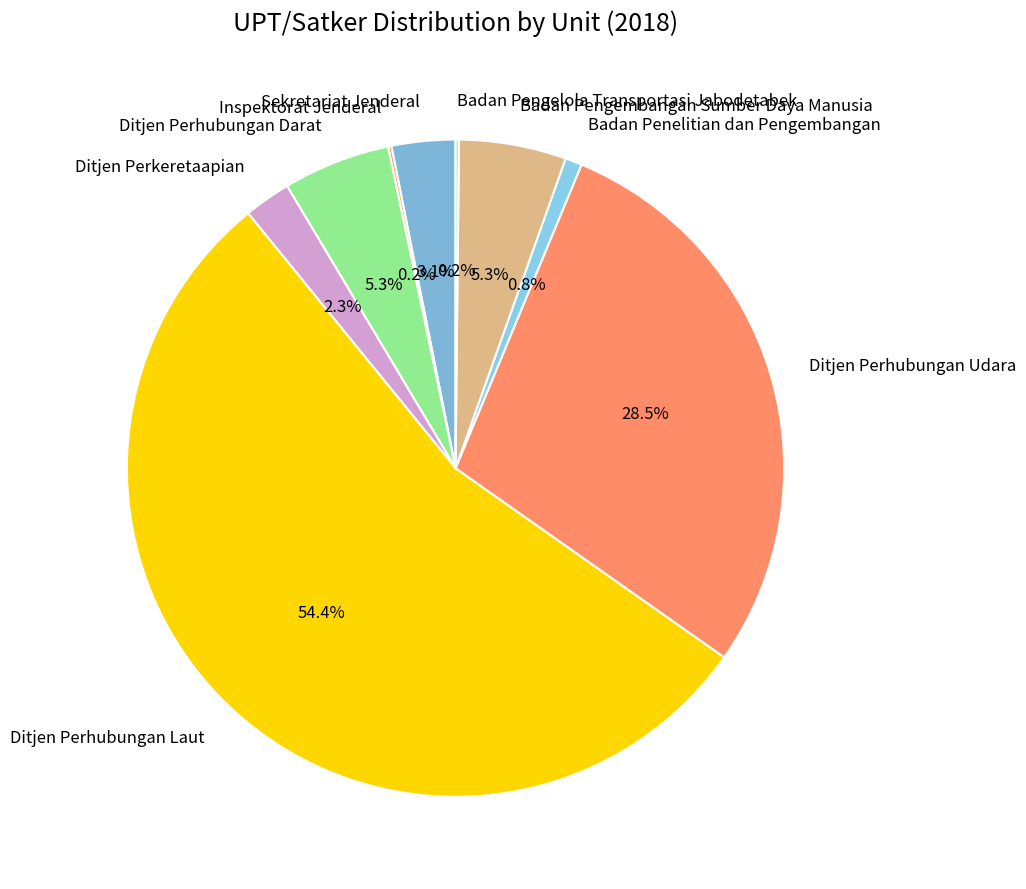

True or false: Ditjen Perhubungan Laut accounts for 45% of the total.

False